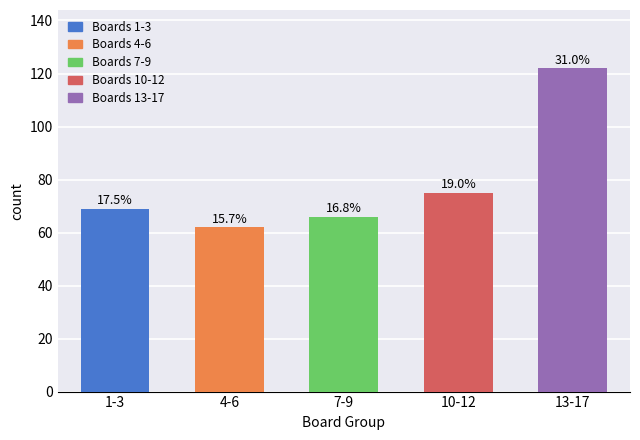

Rank the categories by value from lowest to highest.

4-6, 7-9, 1-3, 10-12, 13-17